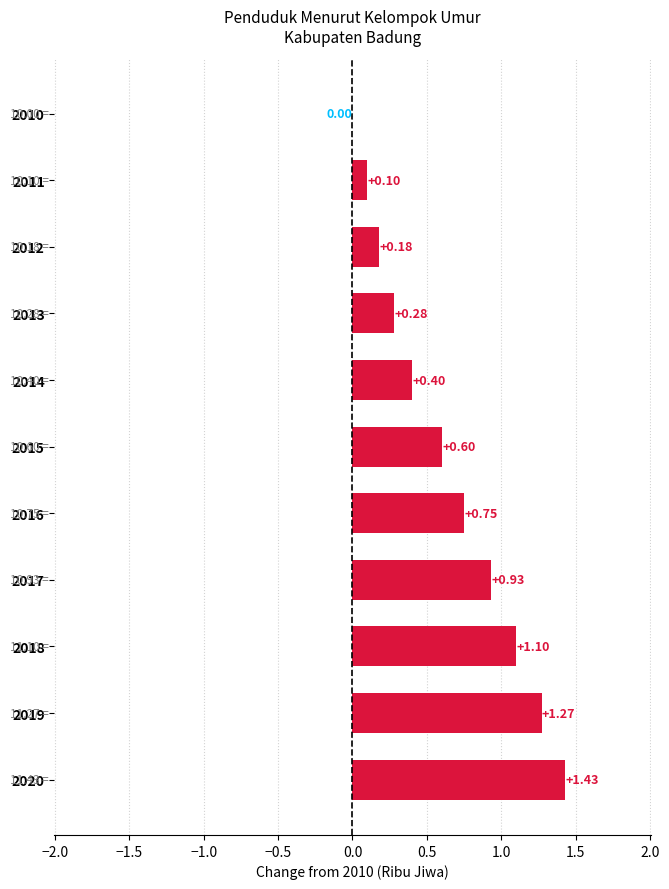

What is the sum of all values?

7.0